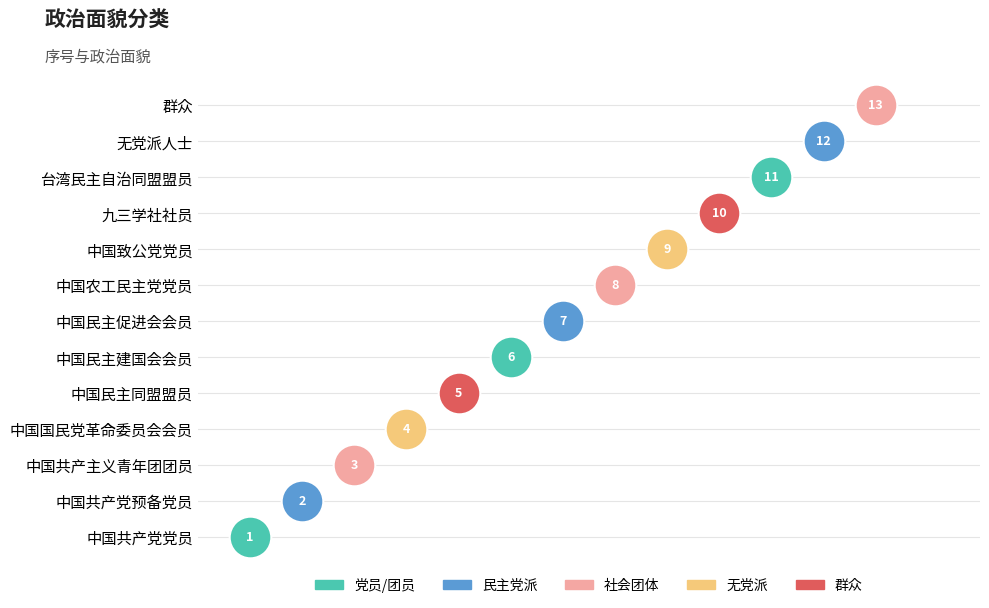

Which has a higher value, 中国民主促进会会员 or 台湾民主自治同盟盟员?

台湾民主自治同盟盟员